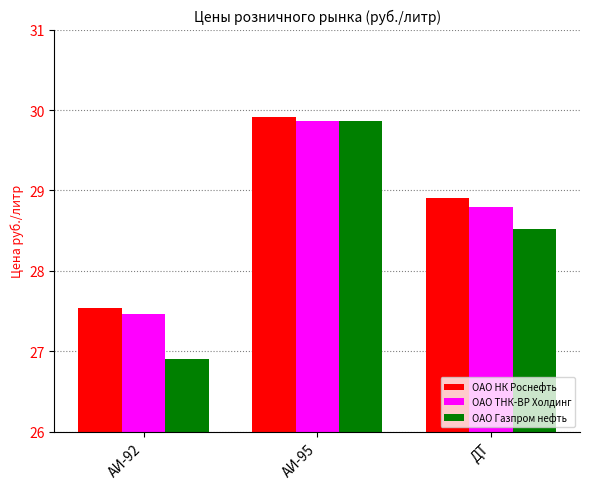

At which category is the sum across all series the highest?

АИ-95